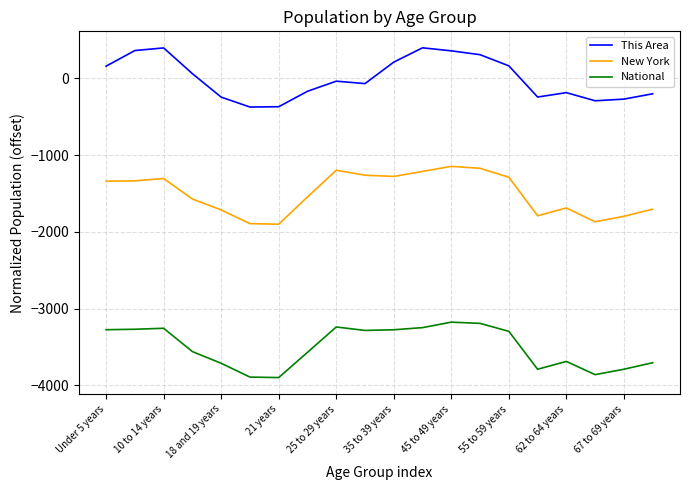

What is the greatest value displayed?

400.0